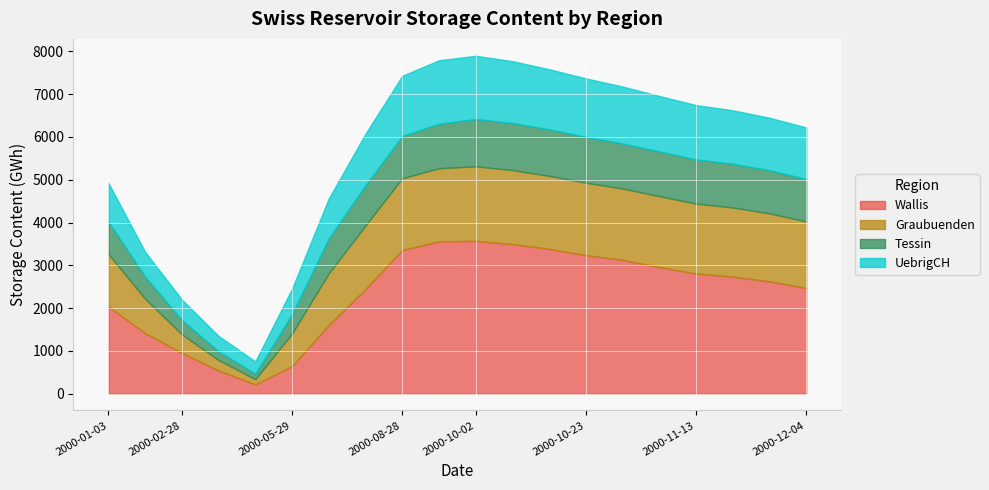

List the labels in order of Wallis value, largest first.

2000-10-02, 2000-09-25, 2000-10-09, 2000-10-16, 2000-08-28, 2000-10-23, 2000-10-30, 2000-11-06, 2000-11-13, 2000-11-20, 2000-11-27, 2000-12-04, 2000-07-31, 2000-01-03, 2000-06-26, 2000-01-31, 2000-02-28, 2000-05-29, 2000-03-27, 2000-04-24